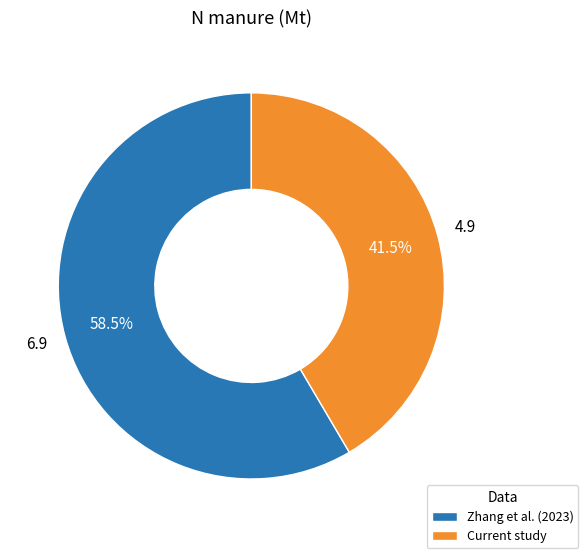

To the nearest percent, what is the difference between the Current study and Zhang et al. (2023) slice percentages?

17%